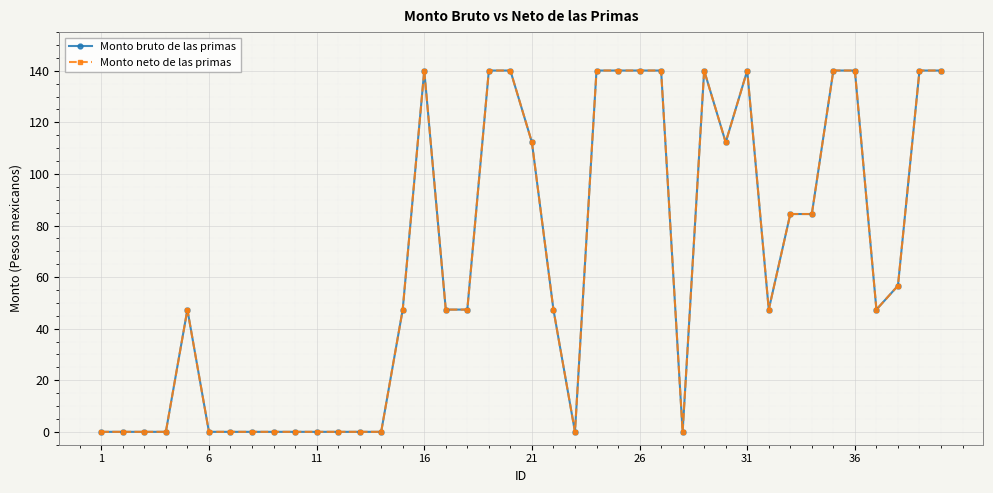

Does the chart have visible grid lines?

Yes